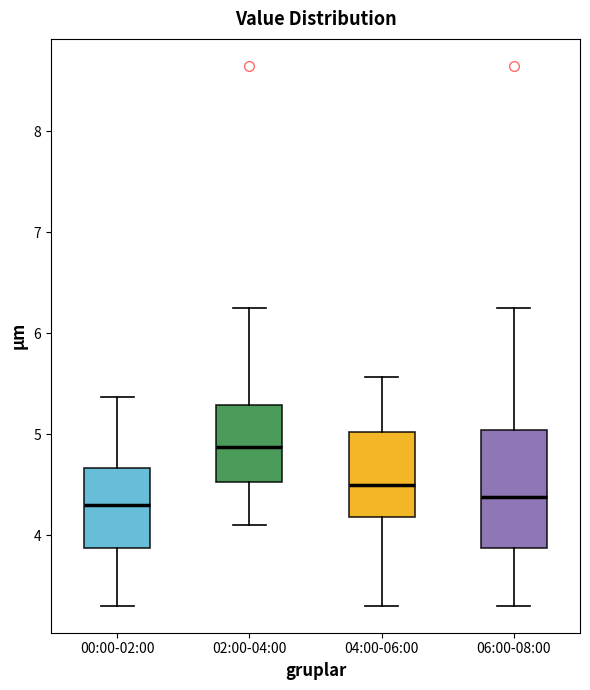

Which box has the highest median line?

02:00-04:00